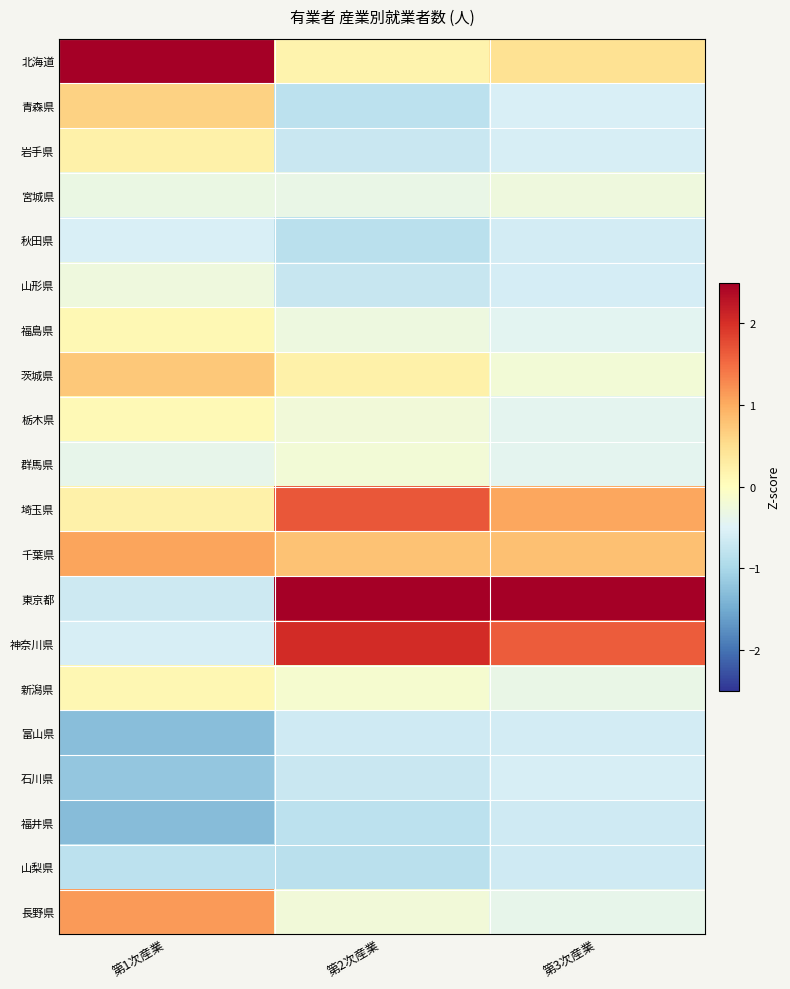

At how many categories does at least one series exceed 0?

3